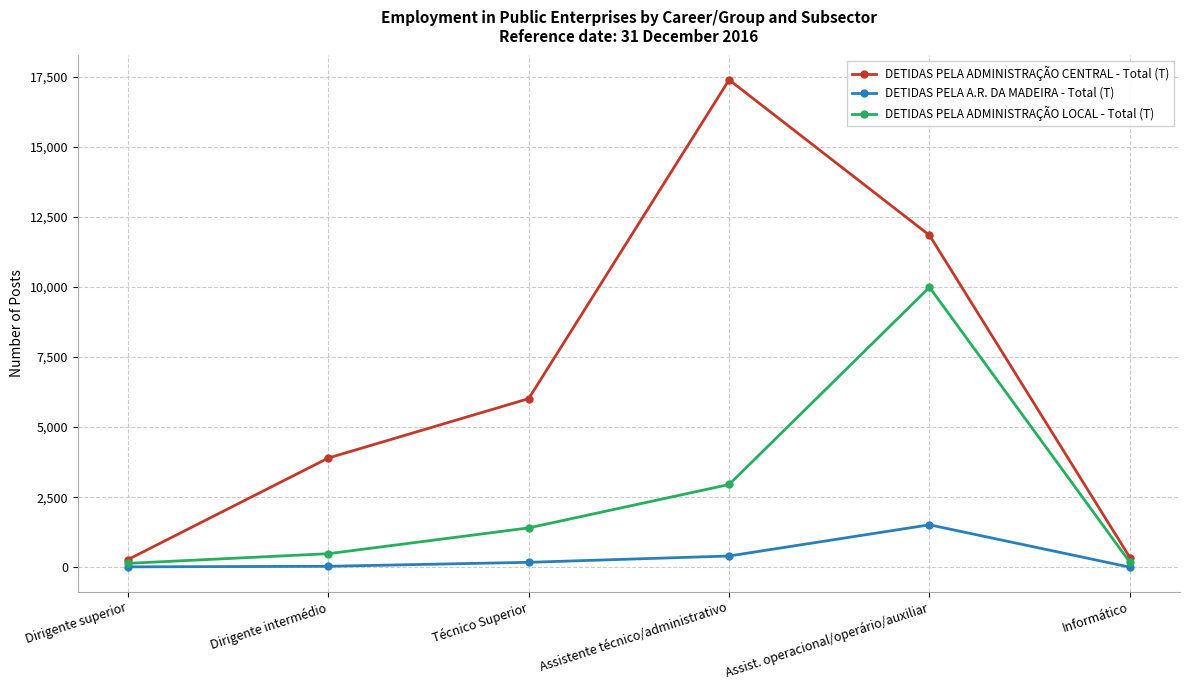

What are all the series names shown in the legend?

DETIDAS PELA ADMINISTRAÇÃO CENTRAL - Total (T), DETIDAS PELA A.R. DA MADEIRA - Total (T), DETIDAS PELA ADMINISTRAÇÃO LOCAL - Total (T)